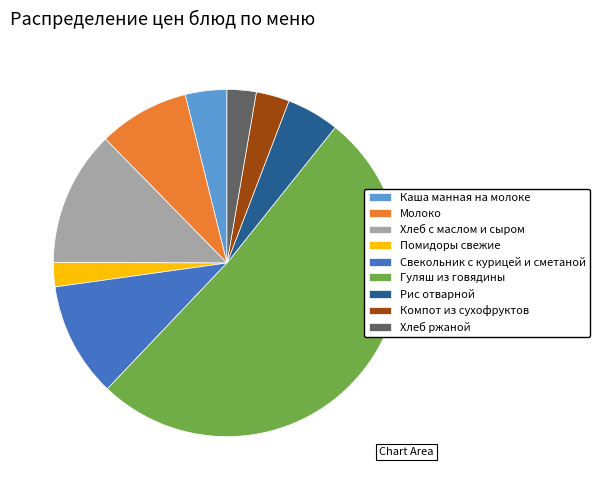

Combined, do Хлеб с маслом и сыром and Молоко account for over 50%?

No